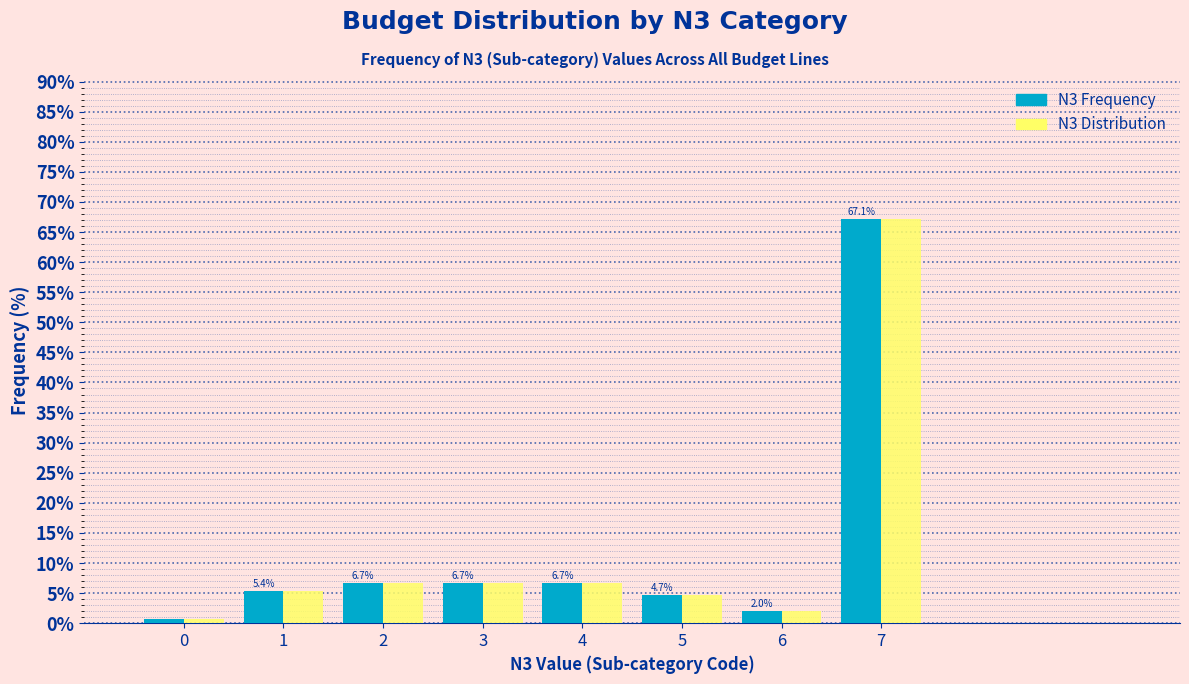

Reading right to left, extract all data points from this chart.

N3 Frequency: 67.1	2.0	4.7	6.7	6.7	6.7	5.4	0.7
N3 Distribution: 67.1	2.0	4.7	6.7	6.7	6.7	5.4	0.7